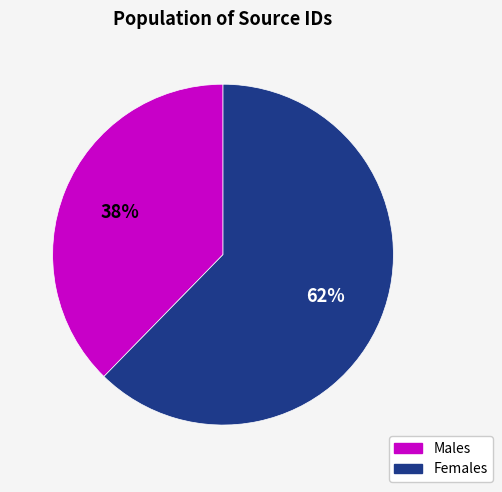

Is it true that Females is 73% of the pie?

False